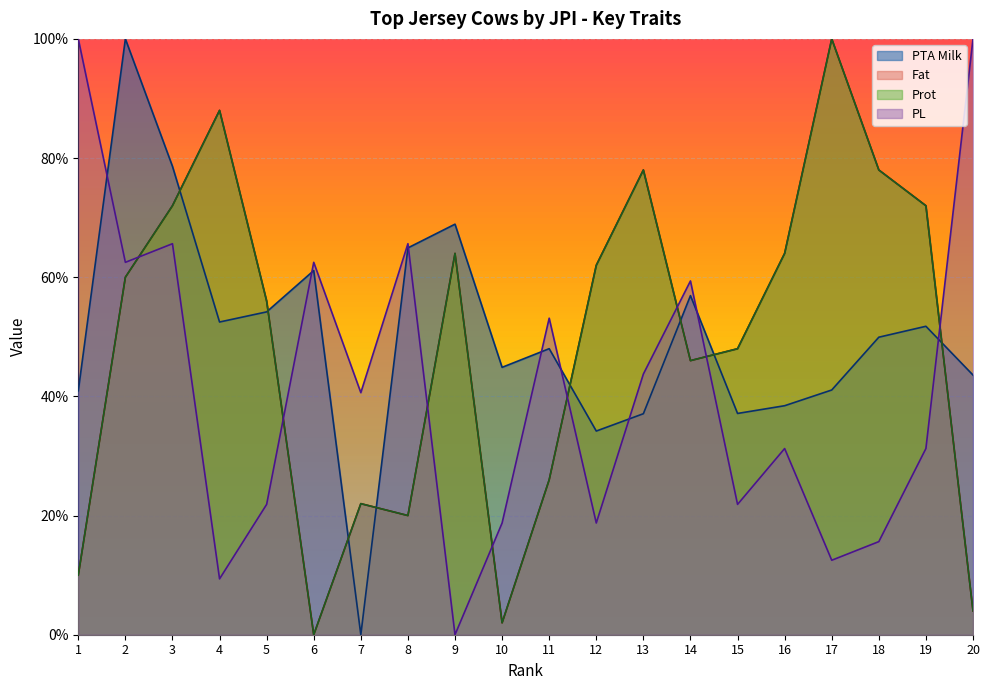

What is the value of the PTA Milk point at the 6th from the left?

61.1